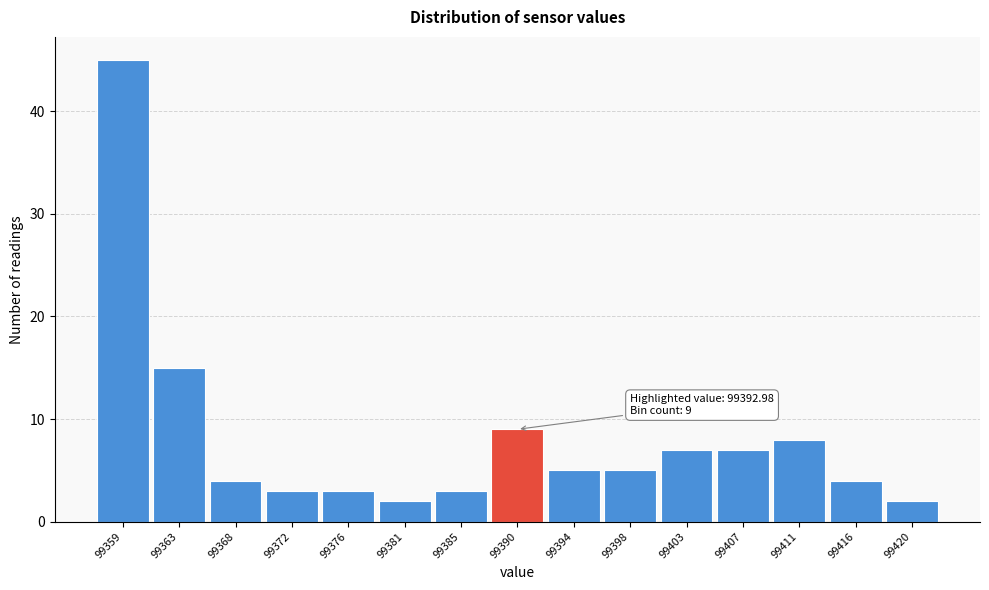

Reading left to right, list all the values displayed in this chart.

45	15	4	3	3	2	3	9	5	5	7	7	8	4	2